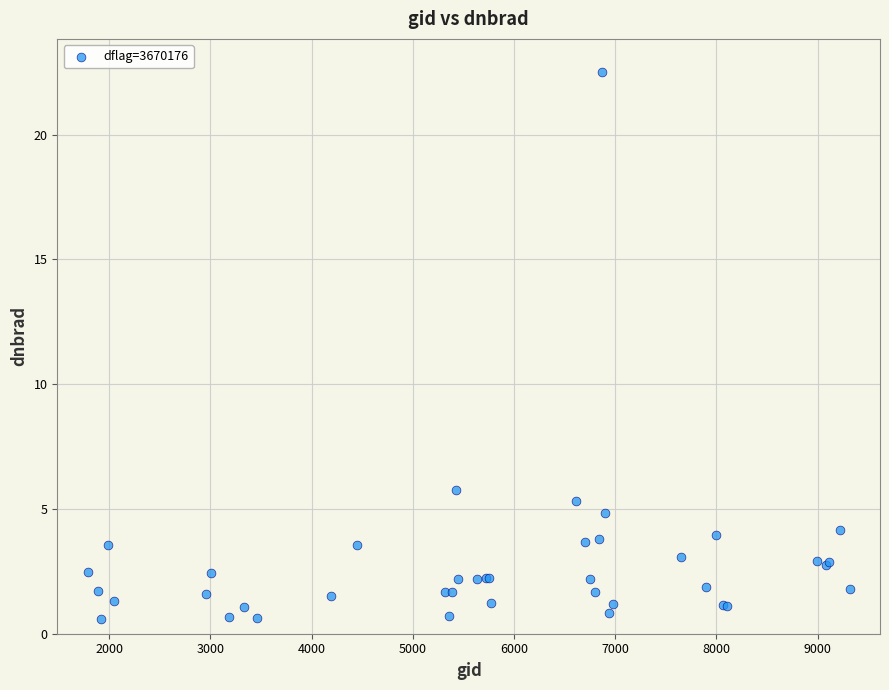

What Y value in the scatter plot is closest to 11?

5.8